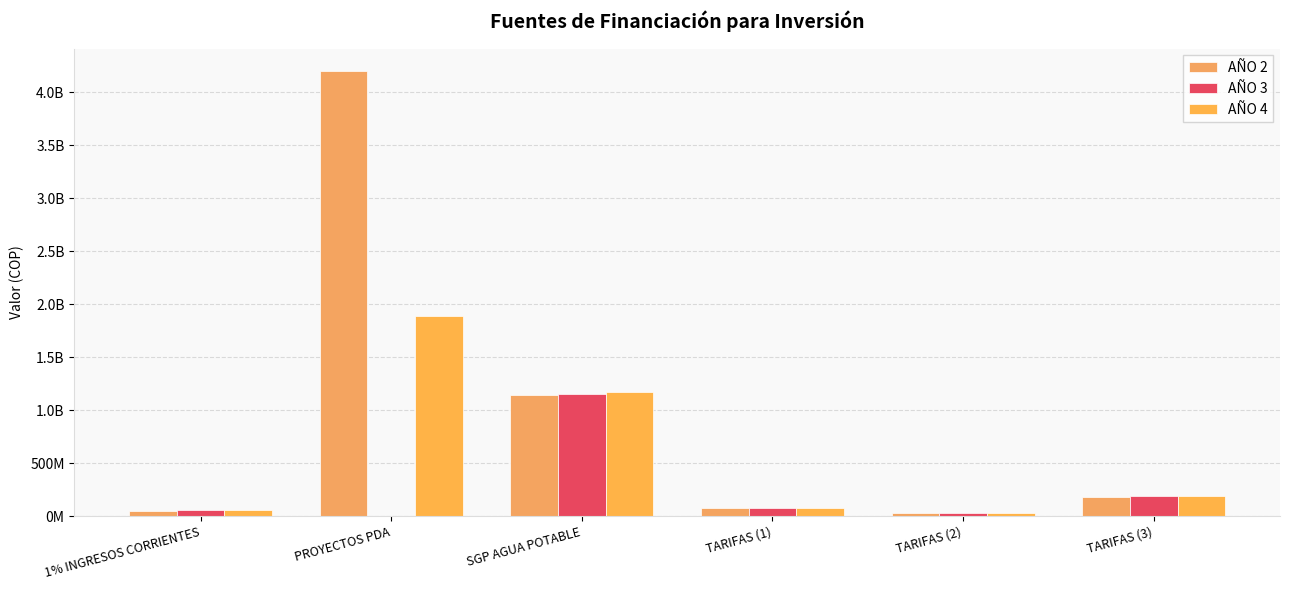

What is the difference between the maximum and minimum values in the AÑO 2 series?

4170577163.8